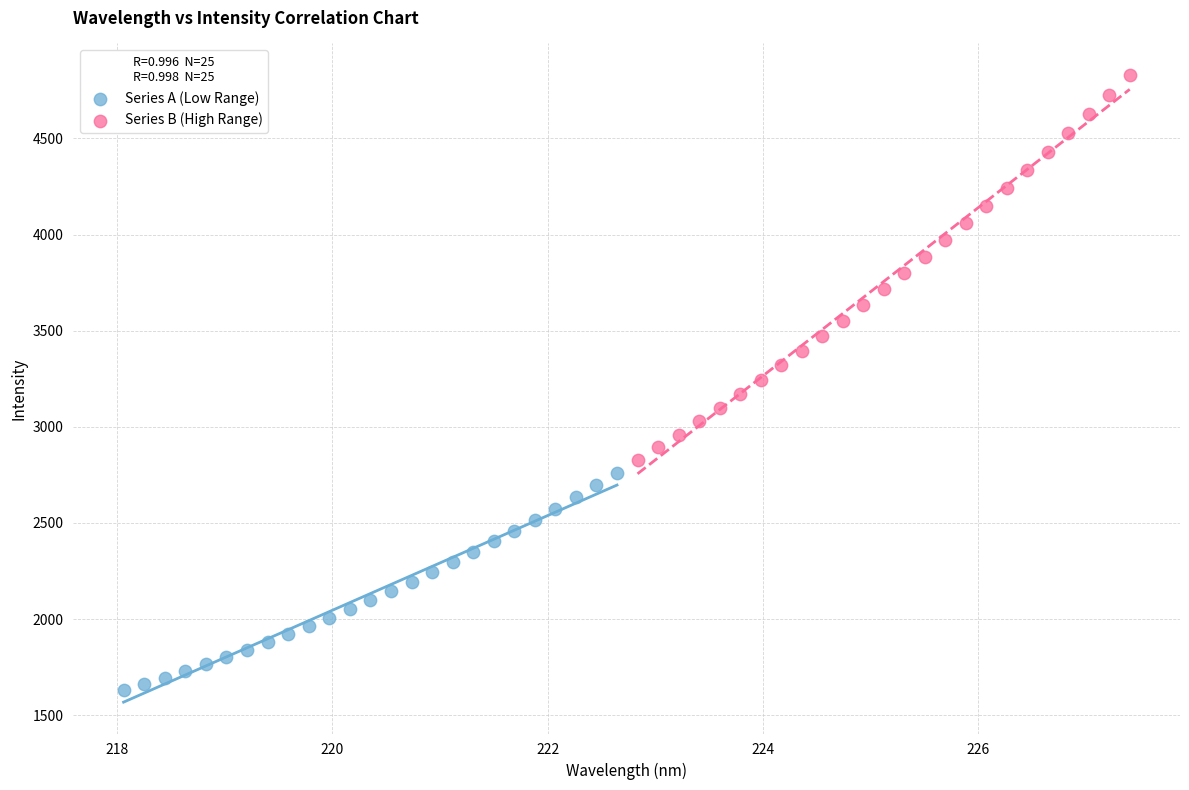

Which series contains the lowest Y value?

Series A (Low Range)